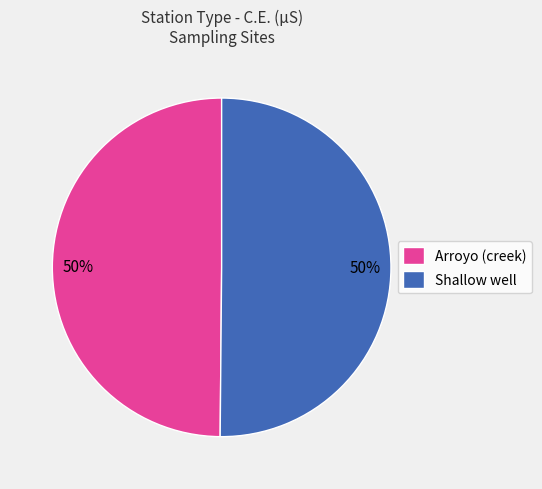

To the nearest percent, what percentage of the pie is Shallow well?

50%